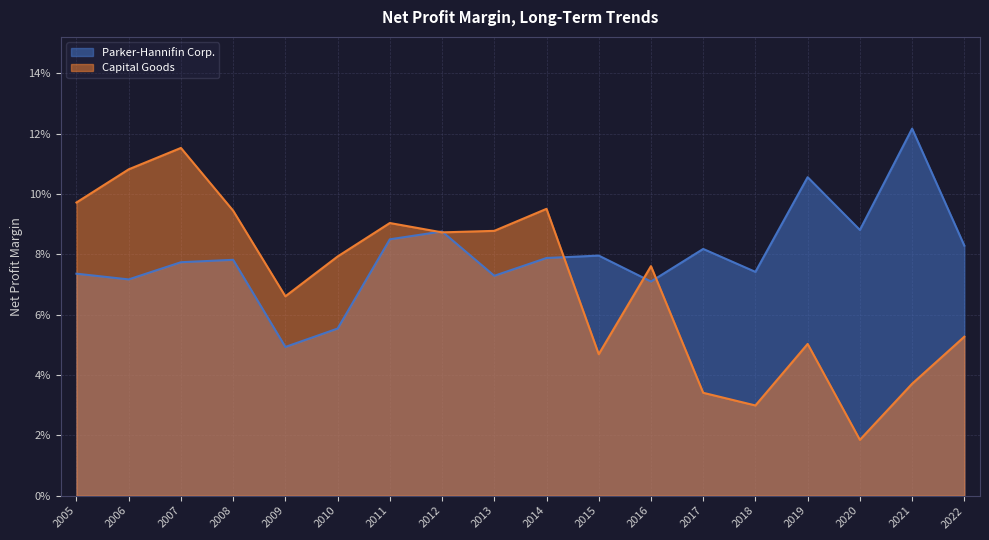

What are all the series names shown in the legend?

Parker-Hannifin Corp., Capital Goods